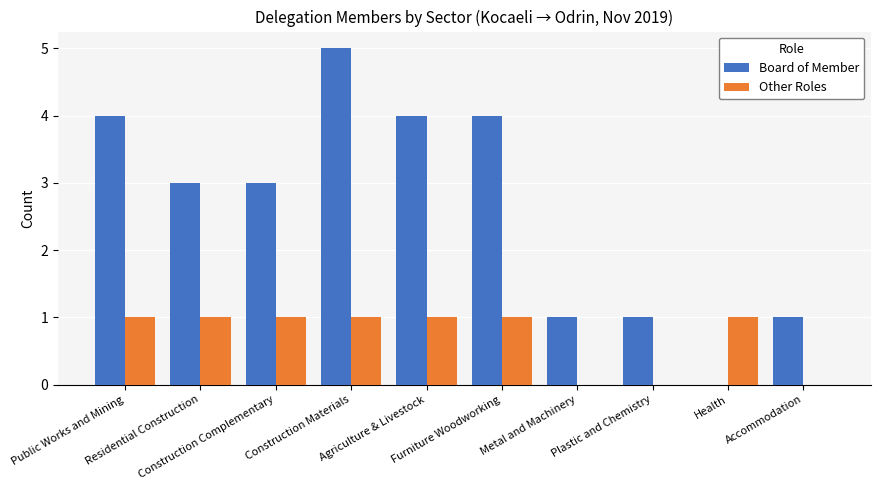

How many data points does each series have?

10